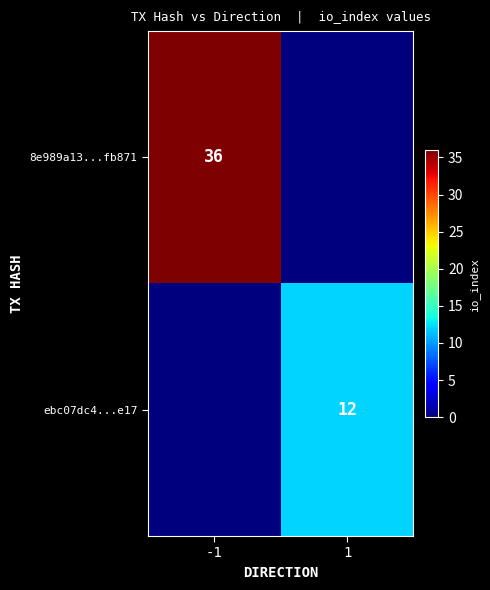

At how many categories does at least one series exceed 12?

1